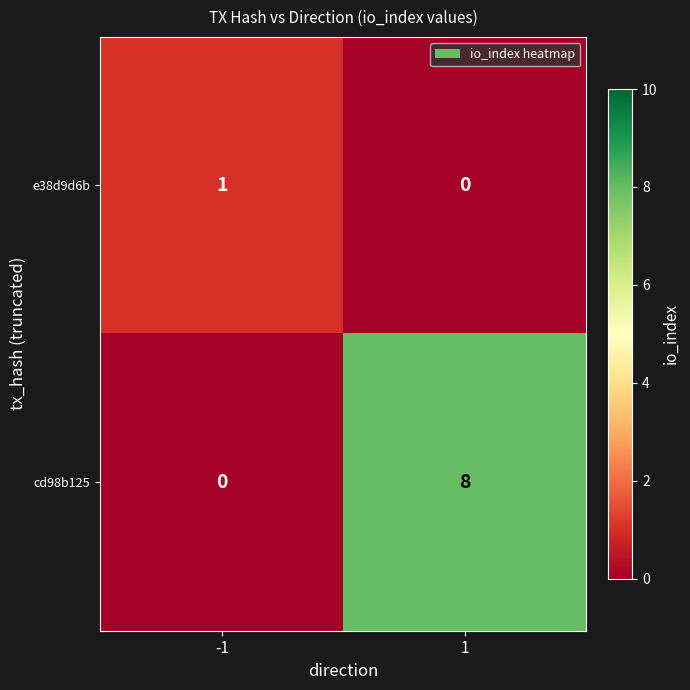

Between -1 and 1, which series saw the biggest shift?

cd98b125